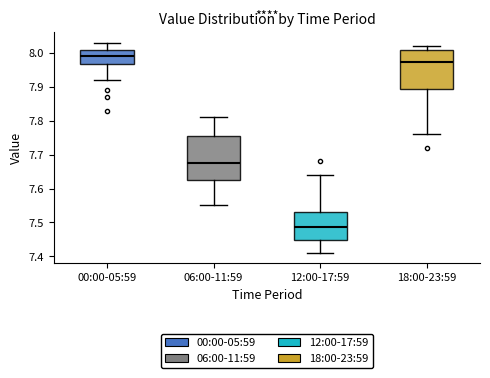

Reading left to right, transcribe this box plot: for each box, give where its median line is, the range the box spans, and where its two whiskers end, as read against the y-axis. The values are not printed on the chart, so give them approximately, as read against the axis.

00:00-05:59: median 7.99, box 7.97 to 8.01, whiskers 7.92 to 8.03
06:00-11:59: median 7.68, box 7.63 to 7.76, whiskers 7.55 to 7.81
12:00-17:59: median 7.49, box 7.45 to 7.53, whiskers 7.41 to 7.64
18:00-23:59: median 7.98, box 7.90 to 8.01, whiskers 7.76 to 8.02